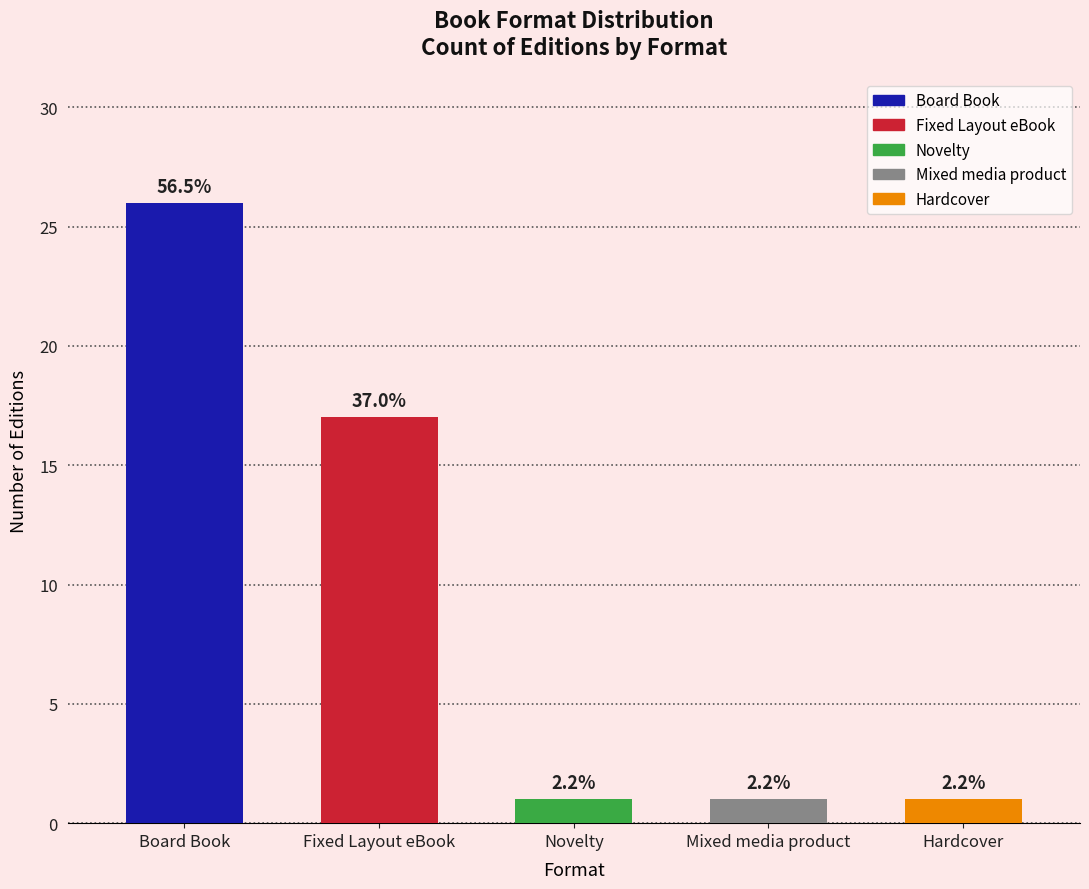

Which has a higher value, Novelty or Mixed media product?

Novelty